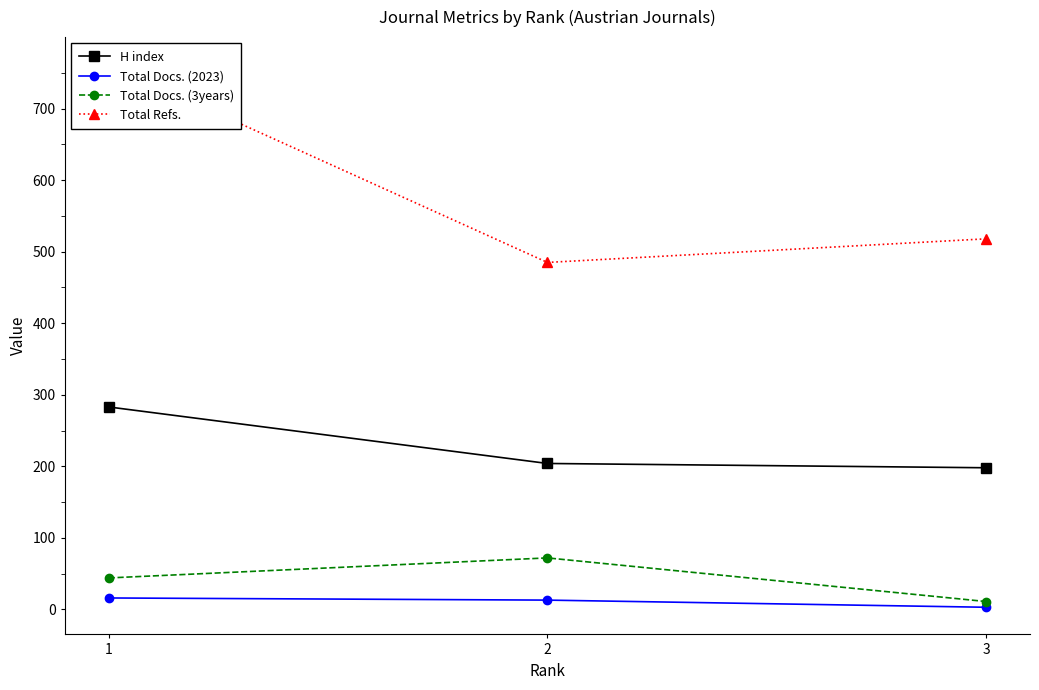

The value of Total Docs. (3years) at 2 is 95. True or false?

False